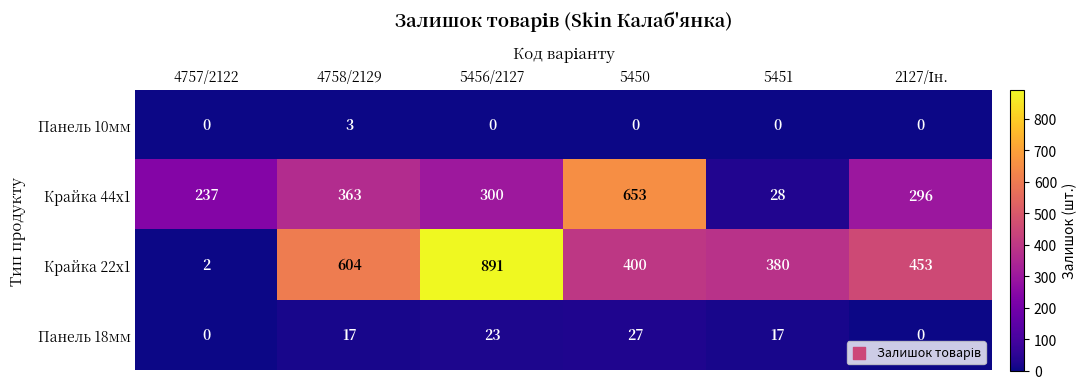

What is the maximum value shown in the chart?

891